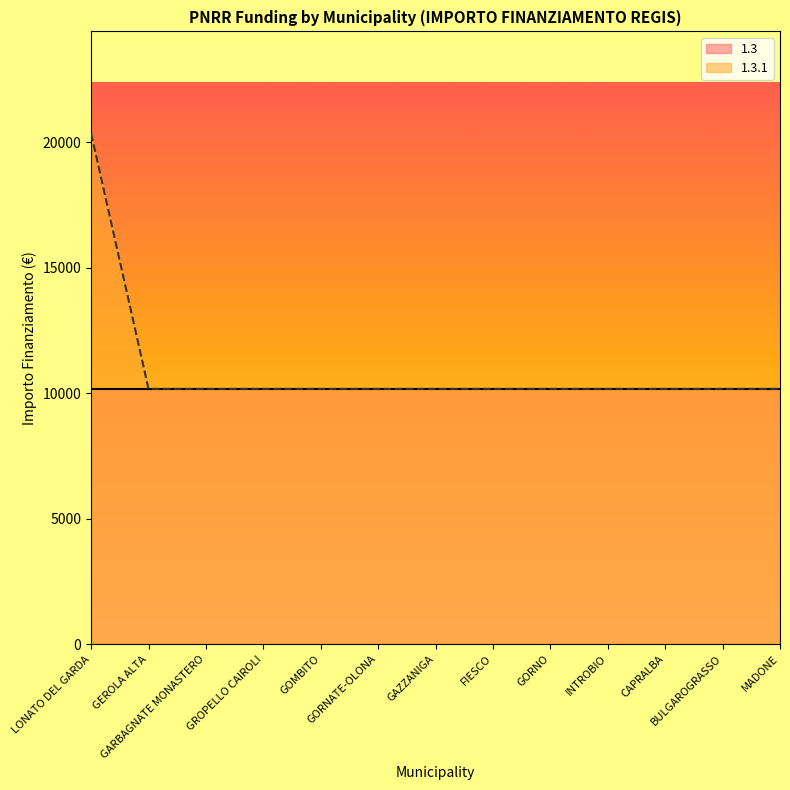

How many data points does each series have?

13